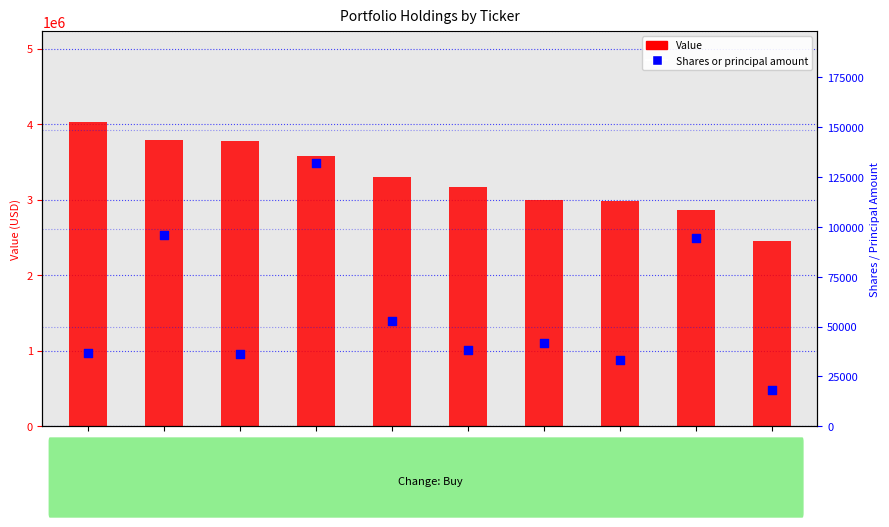

Is the value of Value at EPD greater than the value of Shares or principal amount at CAH?

Yes